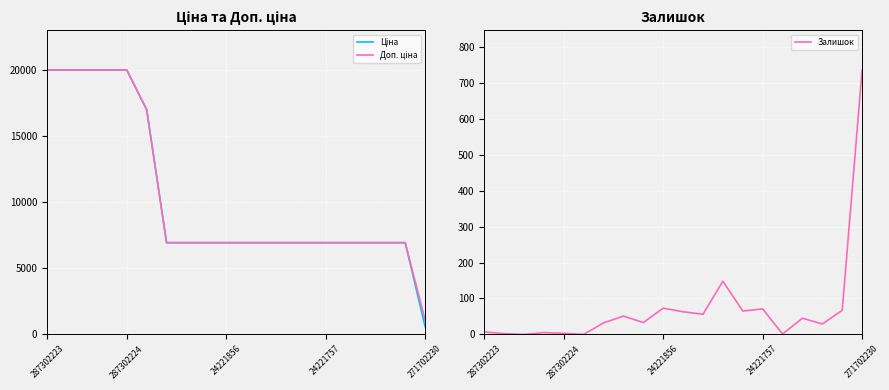

Rank the series by their maximum value, from lowest to highest.

Залишок, Ціна, Доп. ціна